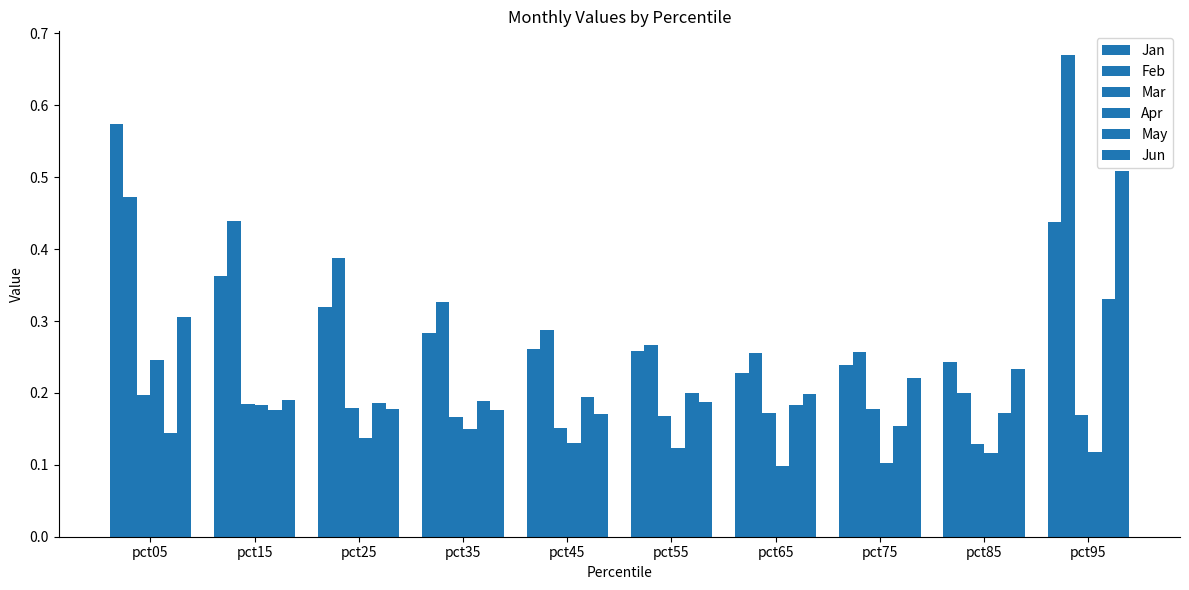

How many bars are there in each group?

6